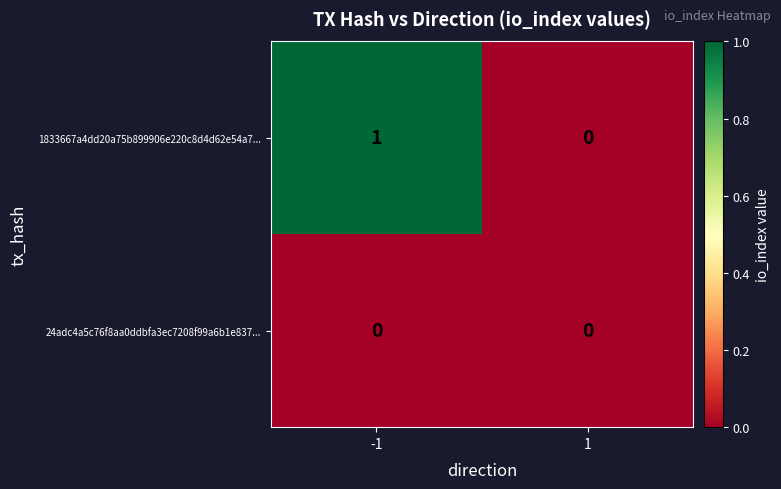

Rank the series by their maximum value, from lowest to highest.

24adc4a5c76f8aa0ddbfa3ec7208f99a6b1e837..., 1833667a4dd20a75b899906e220c8d4d62e54a7...